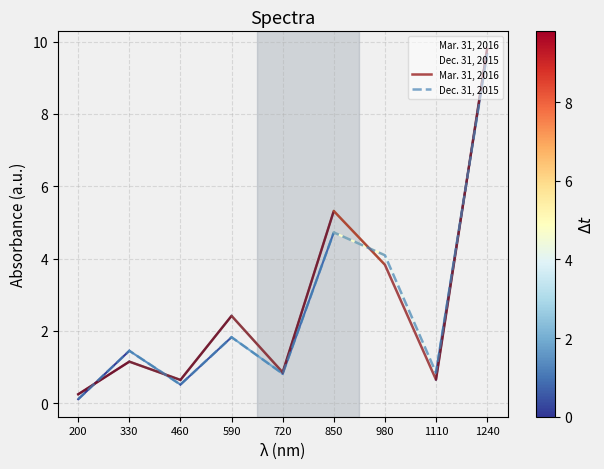

At how many categories does at least one series exceed 6?

1